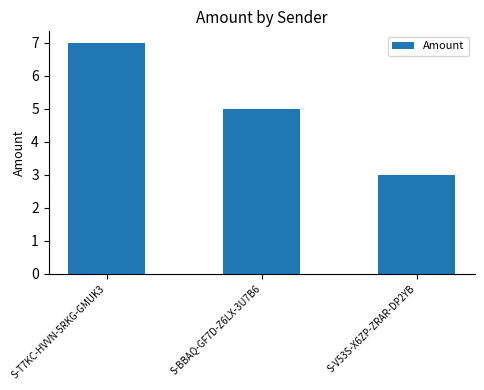

Reading left to right, what are all the values shown in this chart?

7	5	3